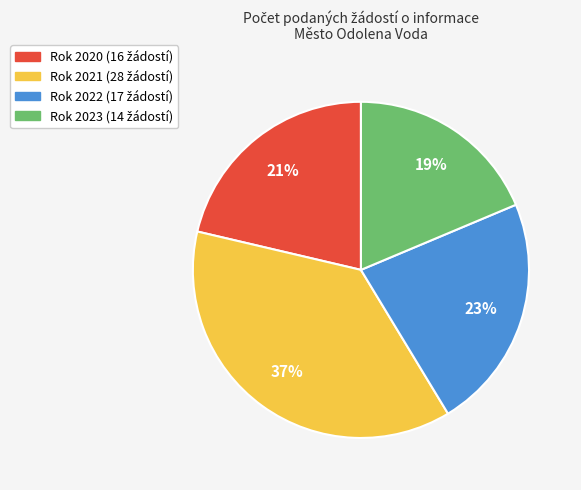

How many slices are in this pie chart?

4